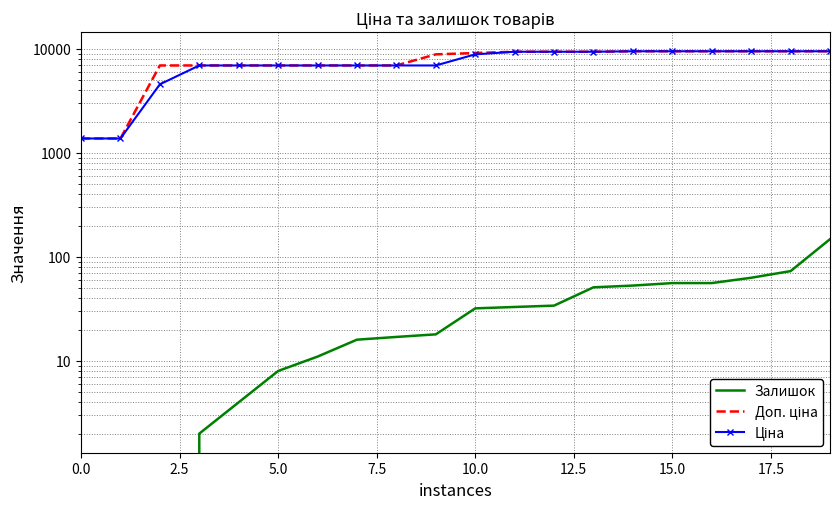

Count the number of categories in the chart.

20